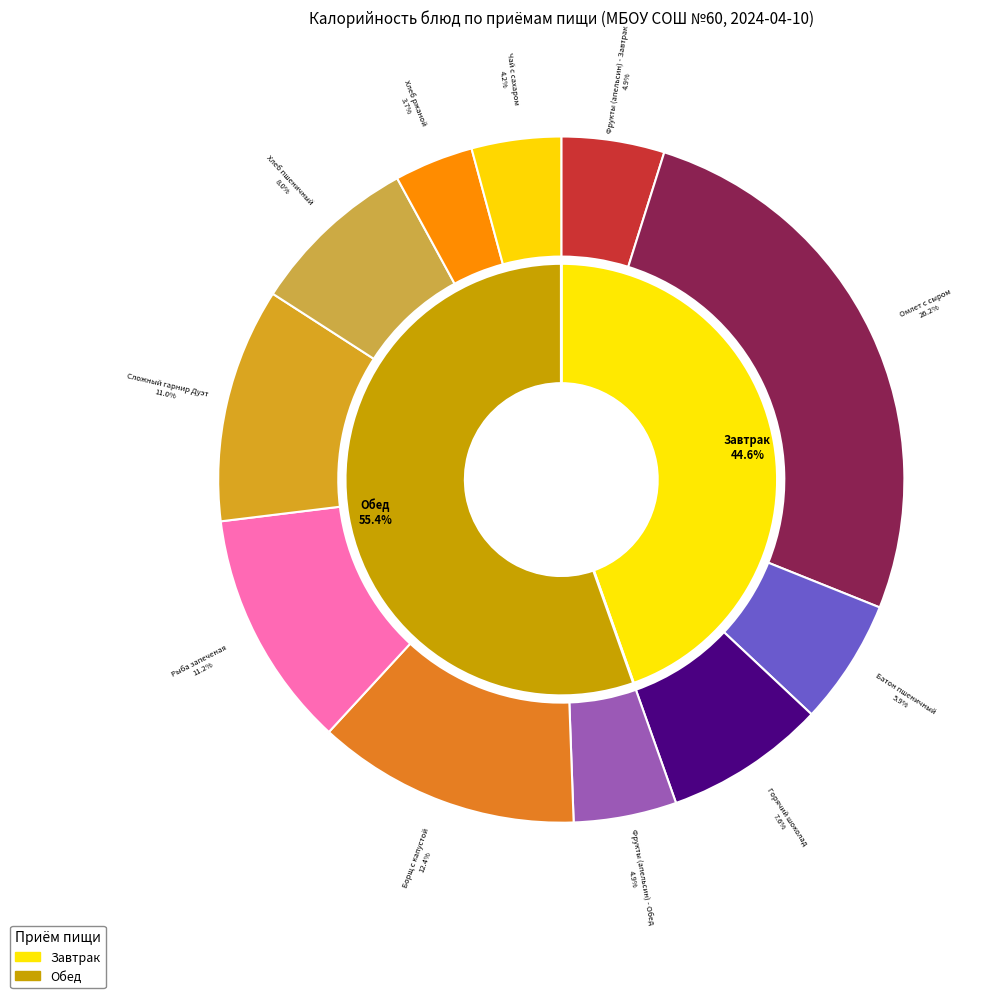

What is the smallest slice in the pie chart?

Хлеб ржаной